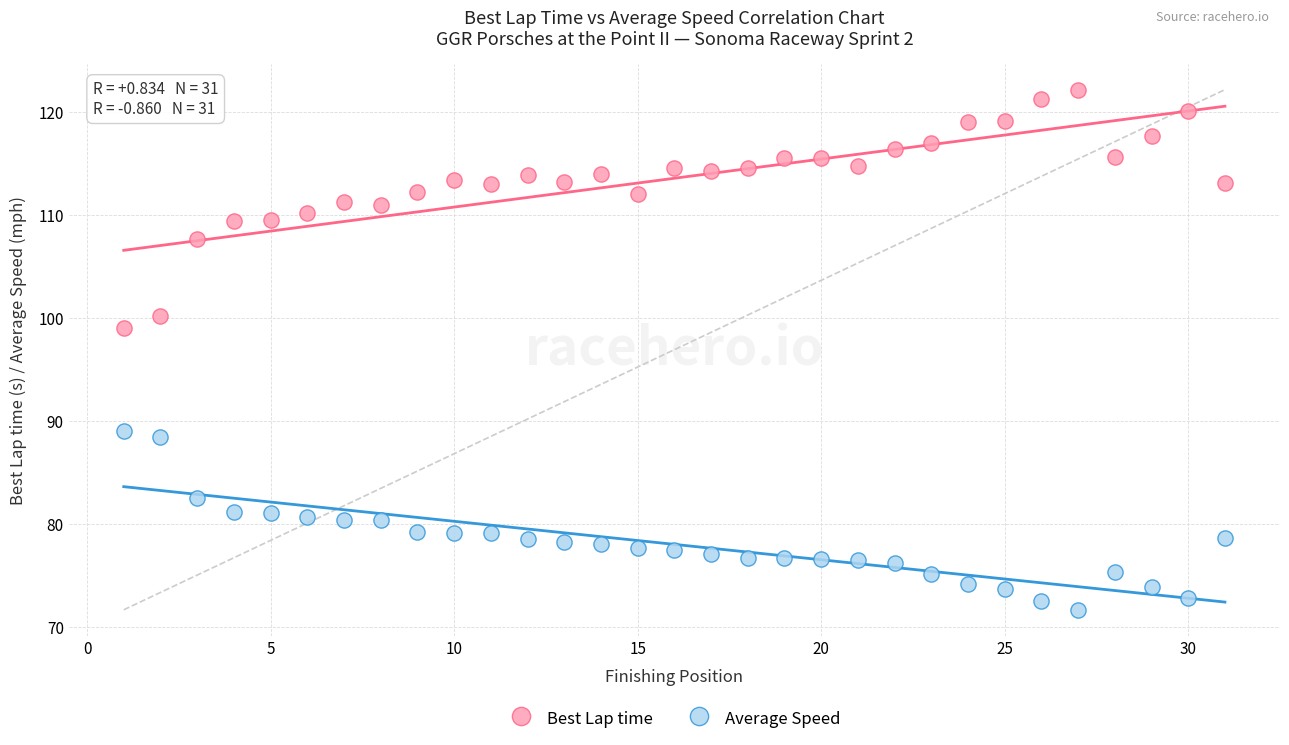

Which series contains the lowest Y value?

Average Speed